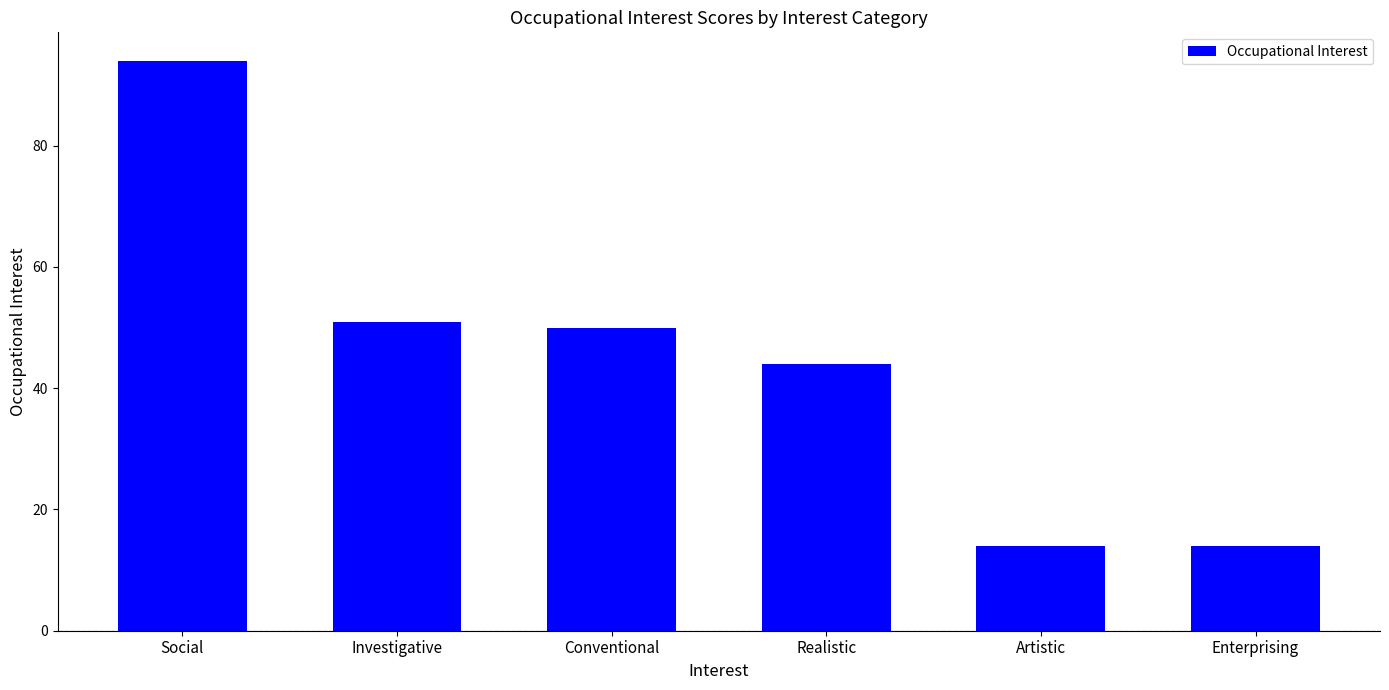

What is the difference between the second highest and minimum values?

37